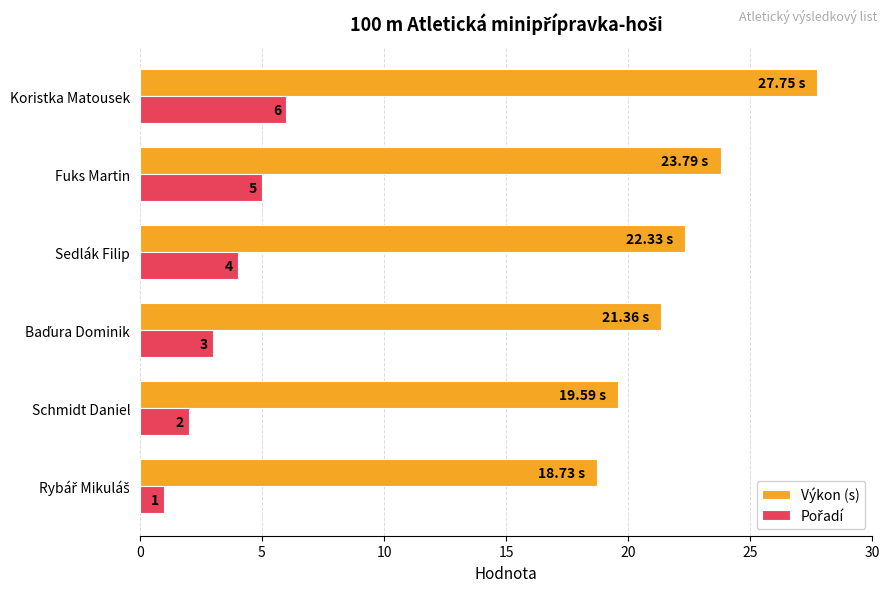

Which series has the largest total across all categories?

Výkon (s)